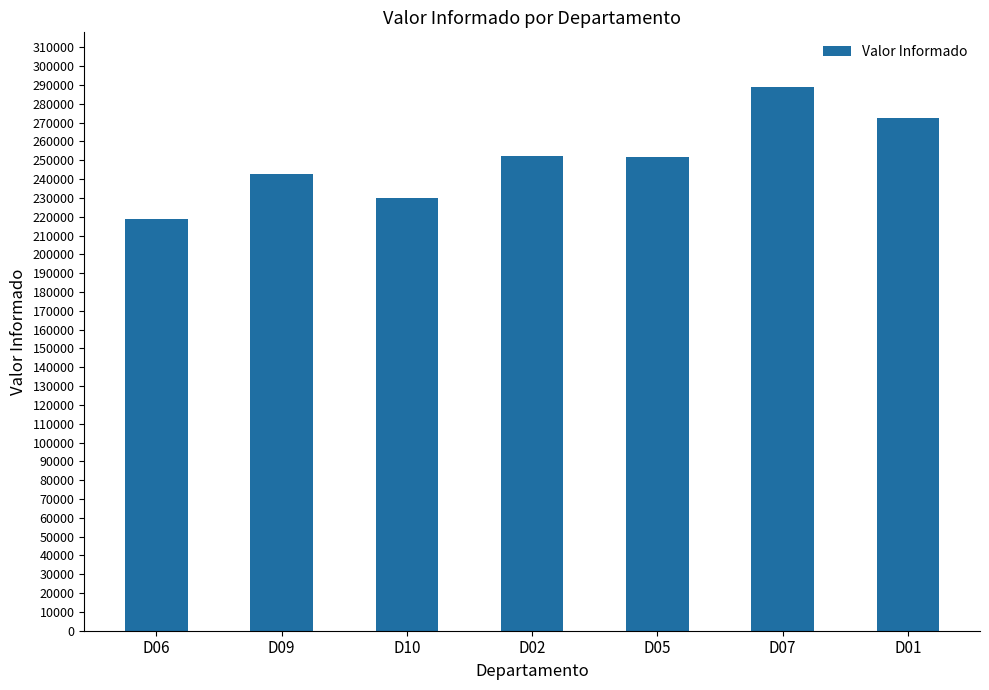

Is it true that the value at D06 is 218980?

True